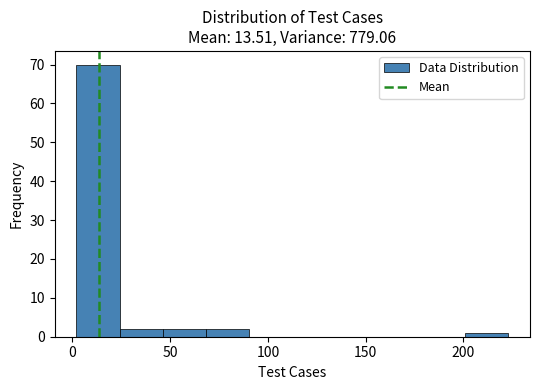

Which range on the x-axis has the tallest bar?

0 to 25